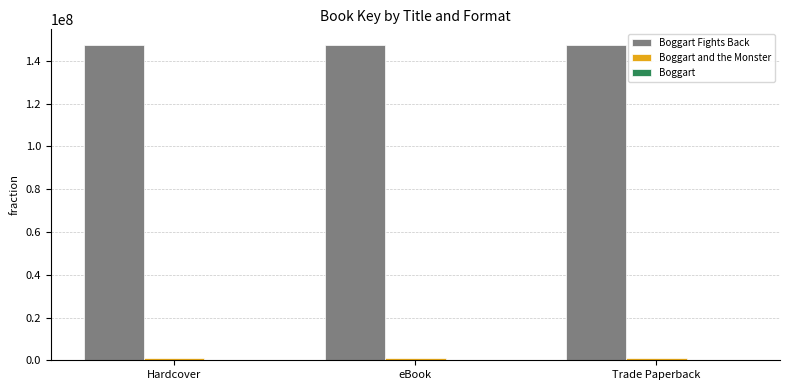

Which category has the highest value in the Boggart series?

Hardcover